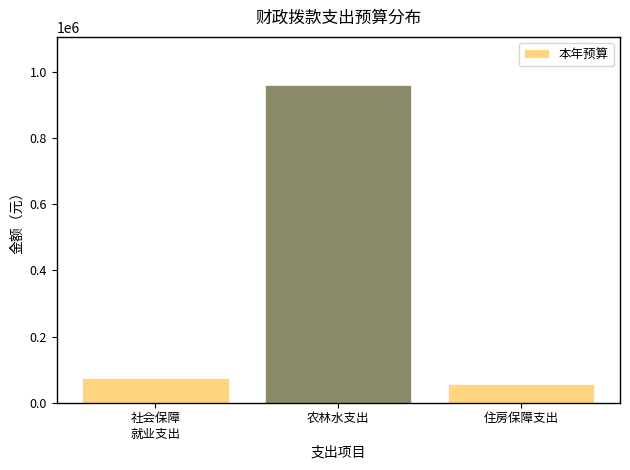

Reading left to right, extract all data points from this chart.

74805.0	962045.3	57320.5